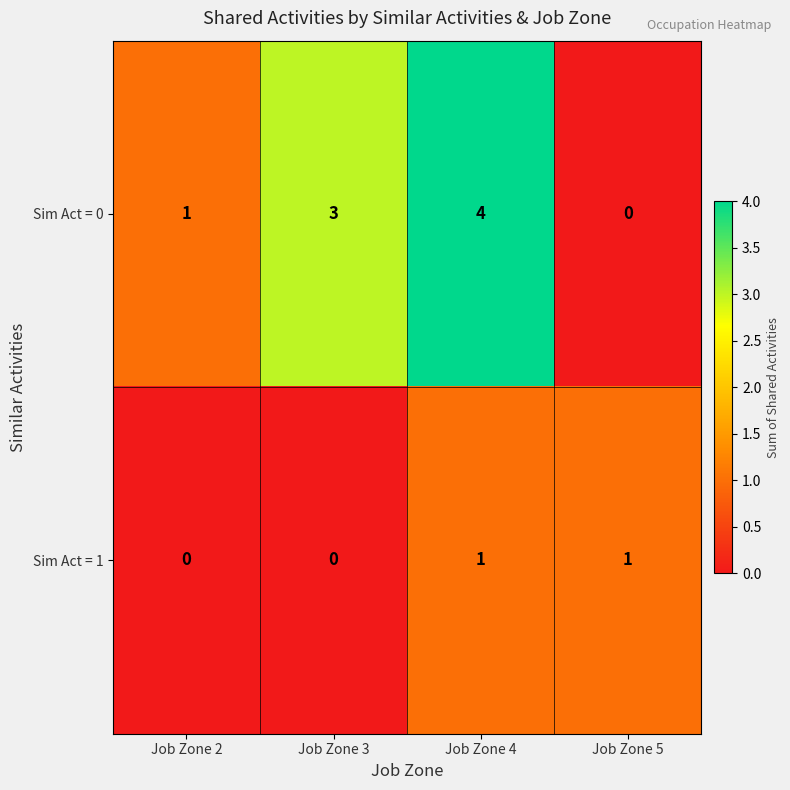

At which label does Sim Act = 0 reach its peak?

Job Zone 4